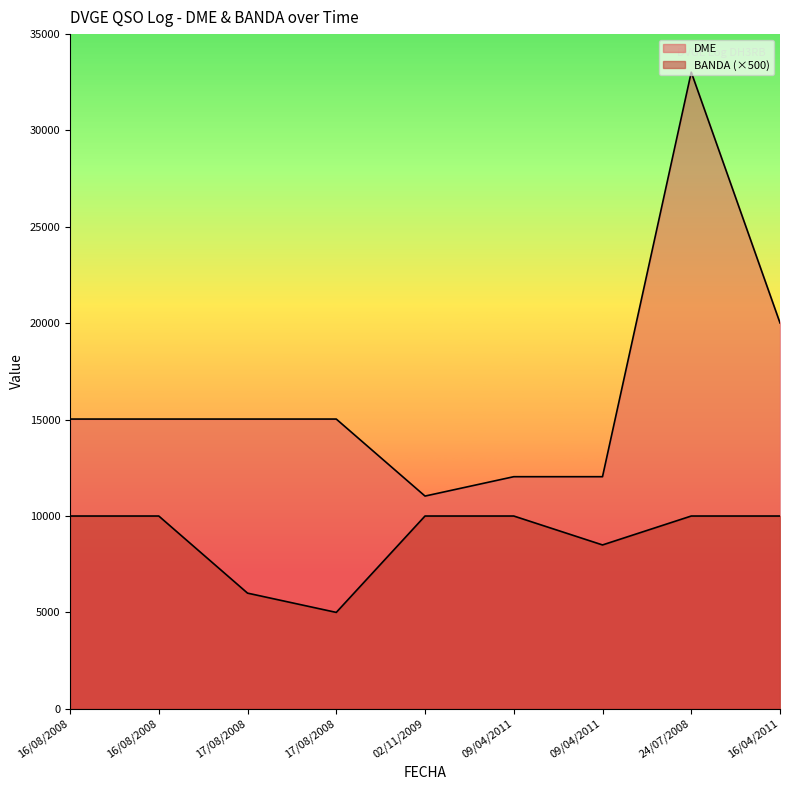

The value of BANDA at 02/11/2009 is 10000. True or false?

True